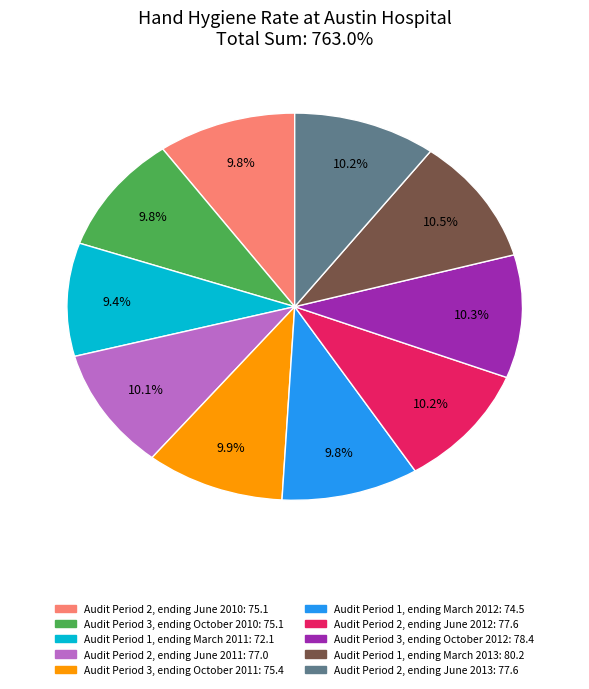

How many segments does this pie chart have?

10